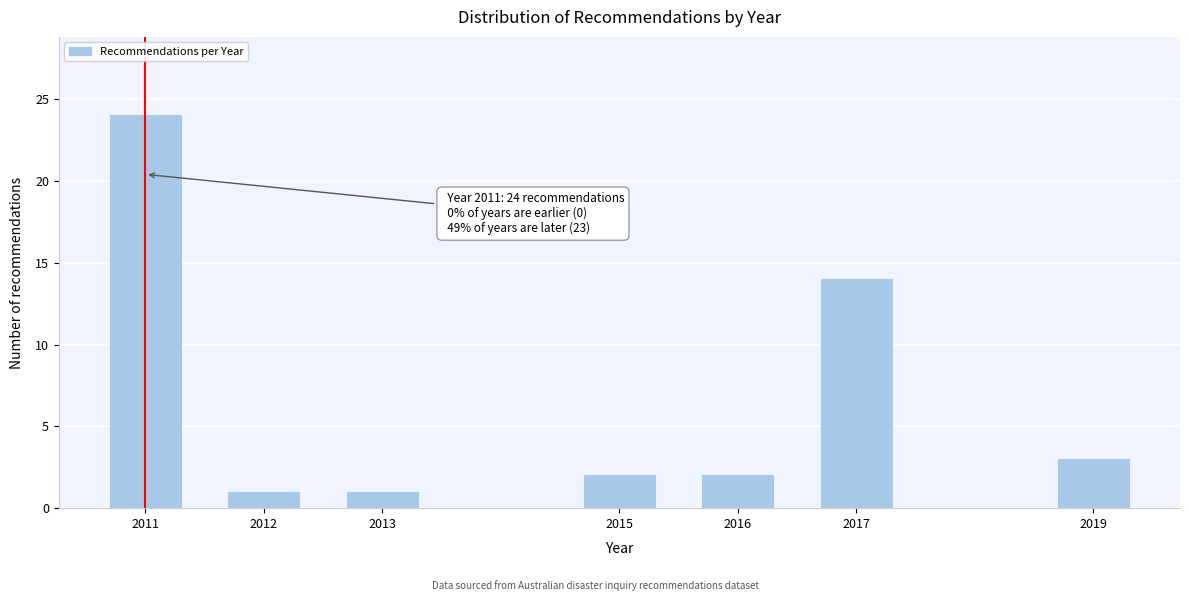

Reading left to right, extract all data points from this chart.

24	1	1	2	2	14	3